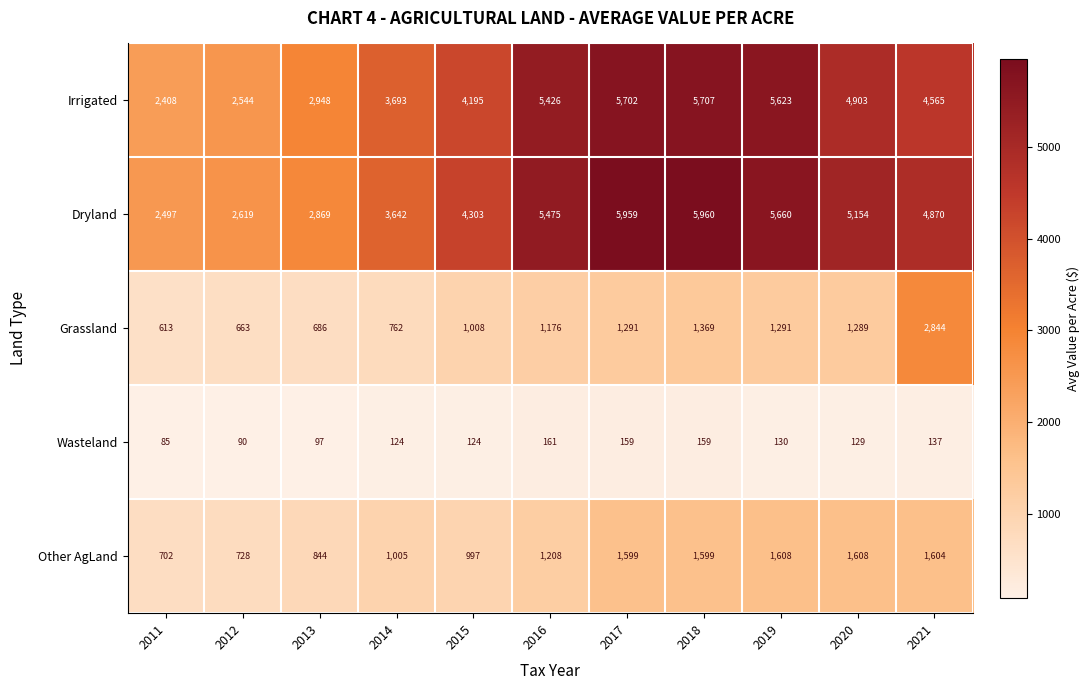

What is the difference between the maximum and minimum values in the Wasteland series?

76